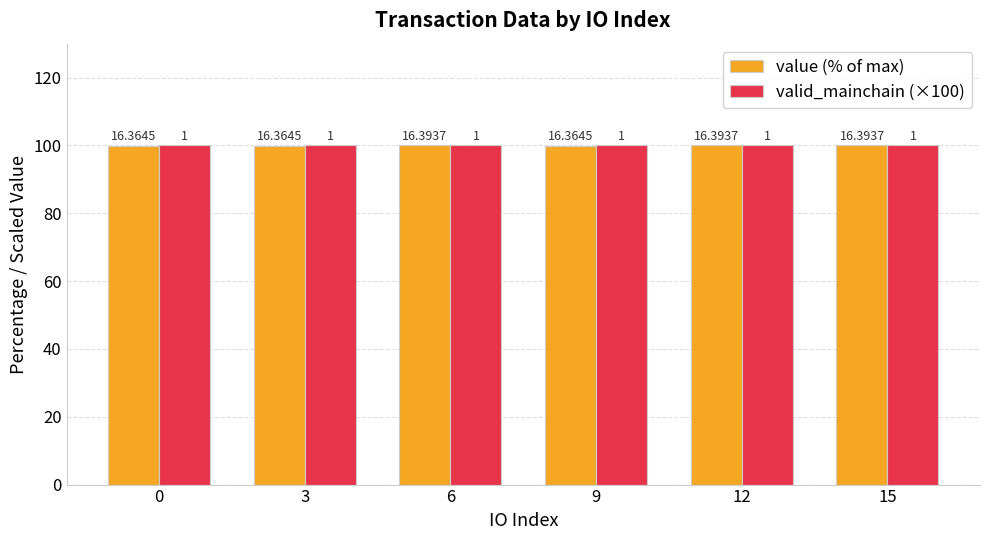

How many bars are there in total?

12